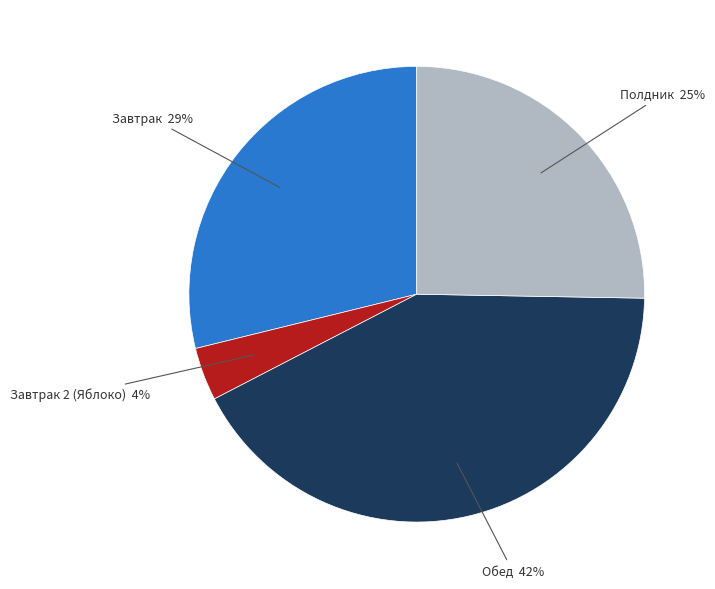

Does any single category account for the majority?

No